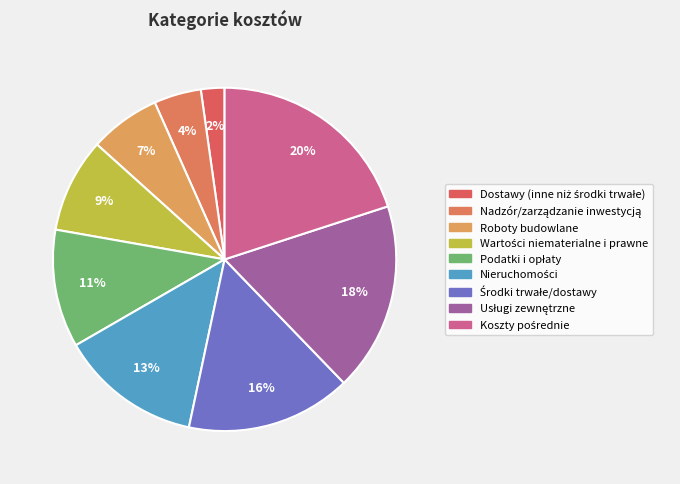

What is the smallest slice in the pie chart?

Dostawy (inne niż środki trwałe)